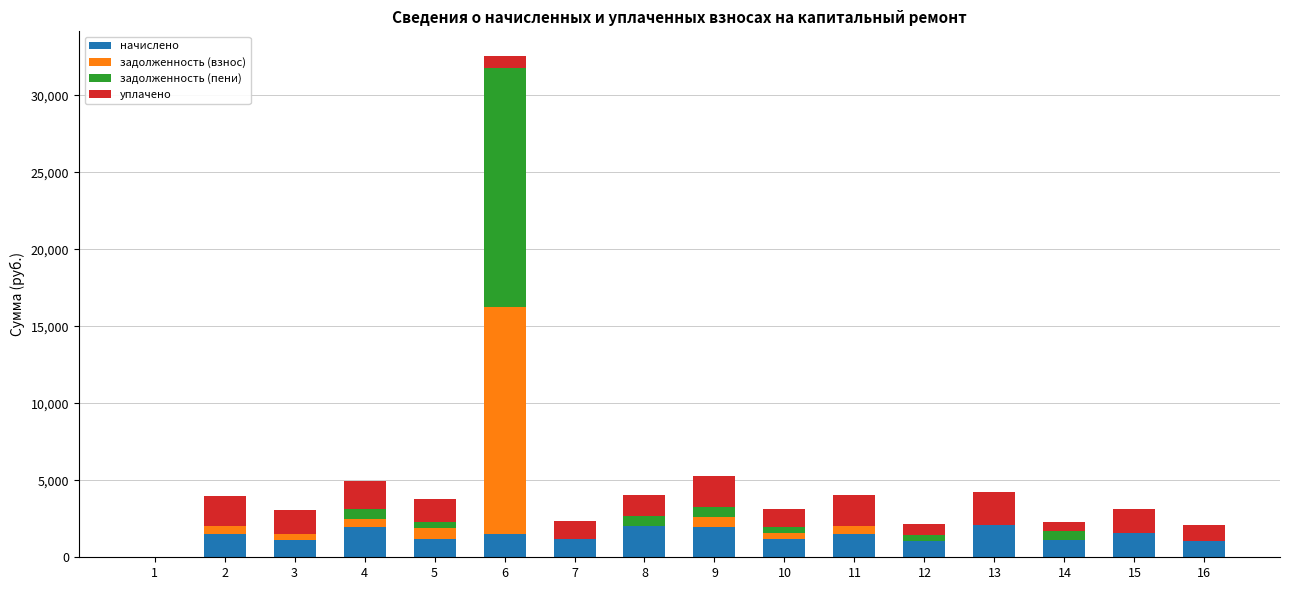

Does the chart contain stacked bars?

Yes